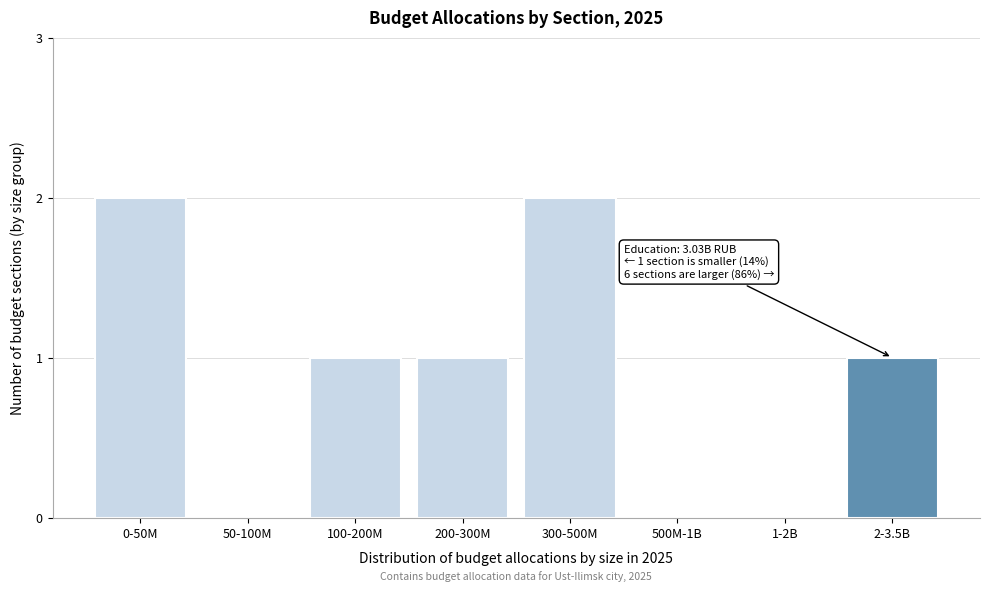

Reading right to left, extract all data points from this chart.

2-3.5B=1	1-2B=0	500M-1B=0	300-500M=2	200-300M=1	100-200M=1	50-100M=0	0-50M=2